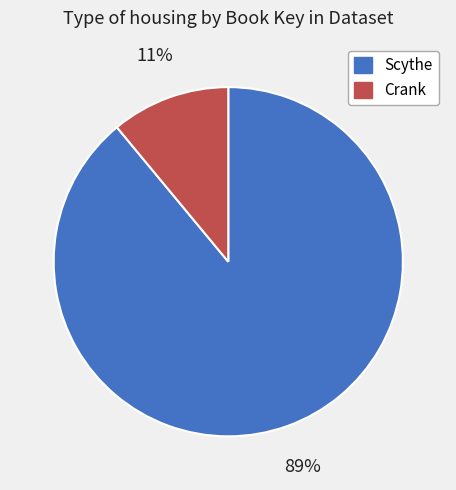

Which category accounts for the majority?

Scythe